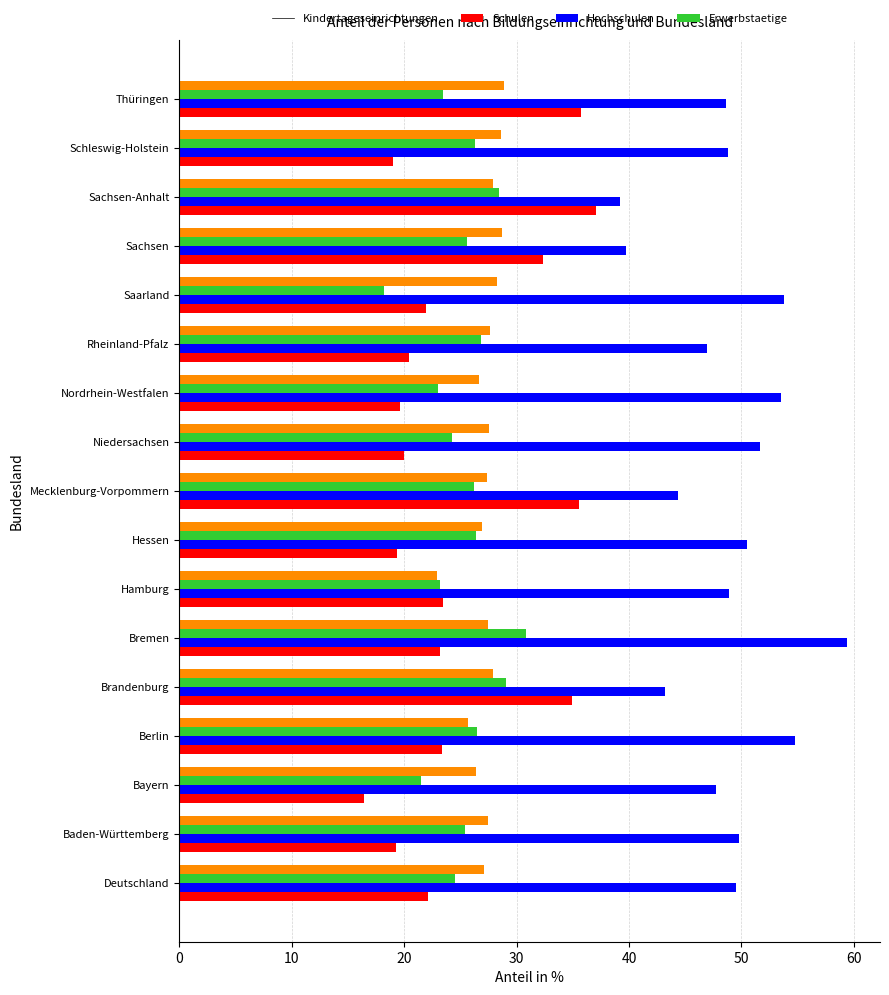

At which category is the sum across all series the highest?

Bremen